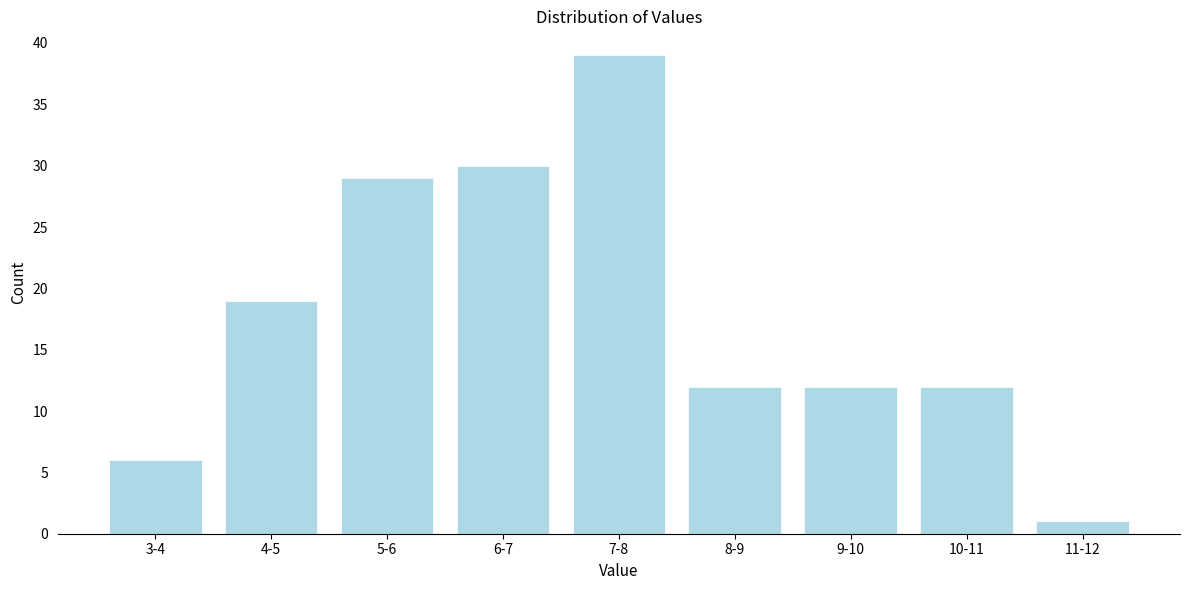

Reading left to right, extract all data points from this chart.

6	19	29	30	39	12	12	12	1